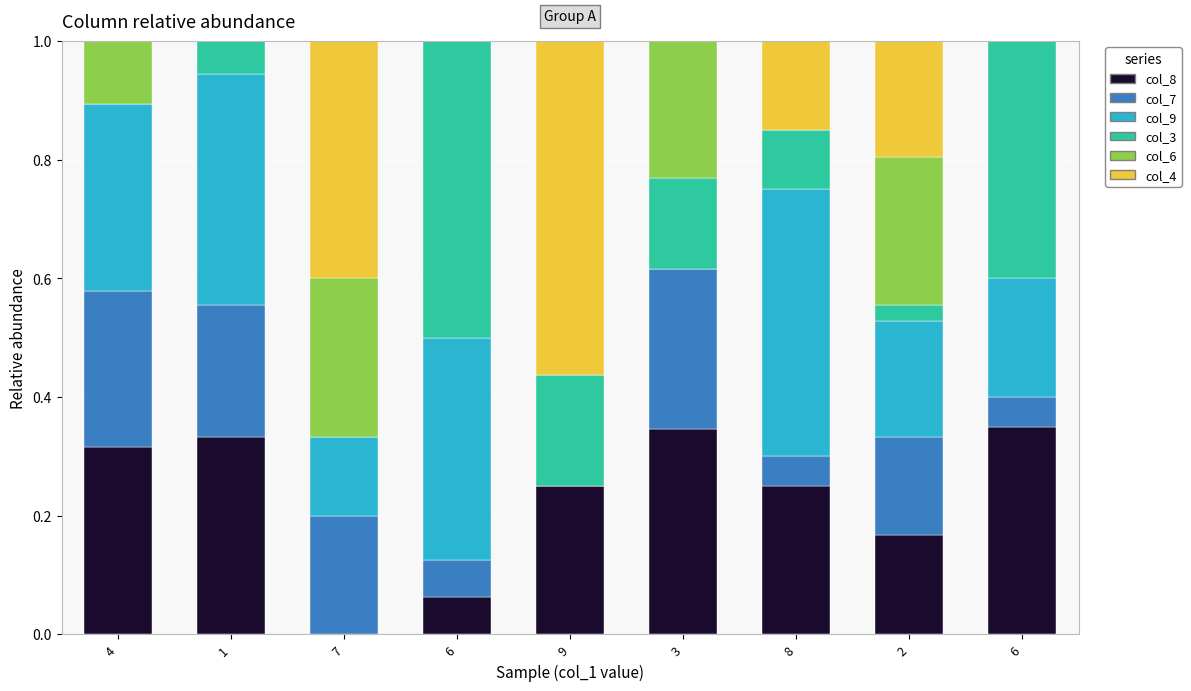

Count the number of categories in the chart.

9